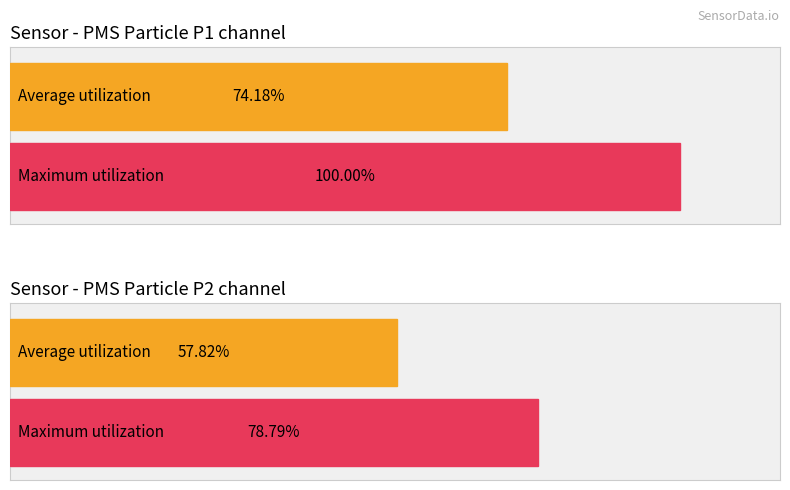

List the series in order of their peak value, lowest first.

PMS_P2, PMS_P1